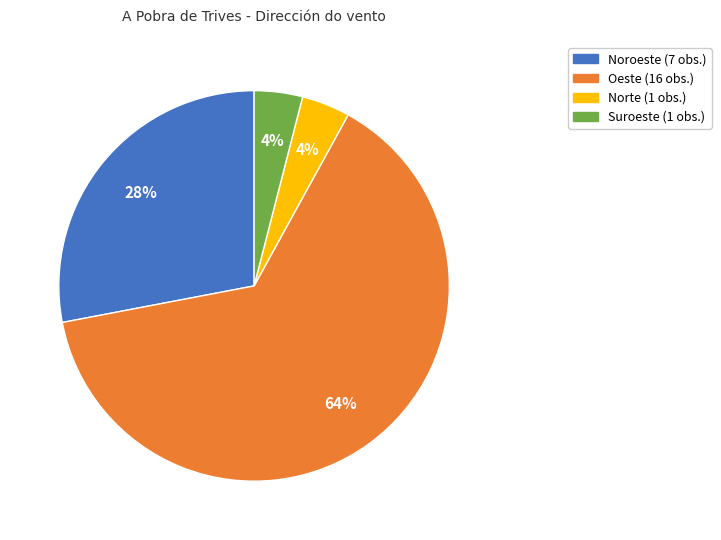

How many slices are in this pie chart?

4